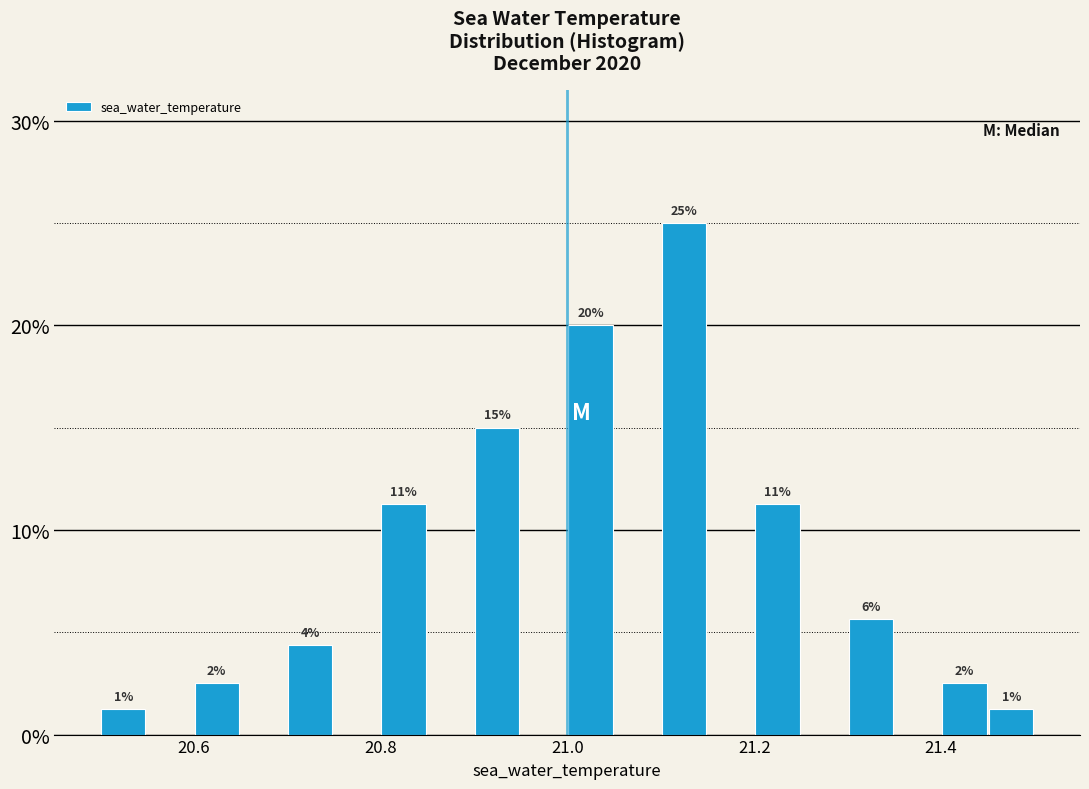

Around what value on the x-axis is the tallest bar? Give the approximate position of its centre, as read against the axis.

21.12